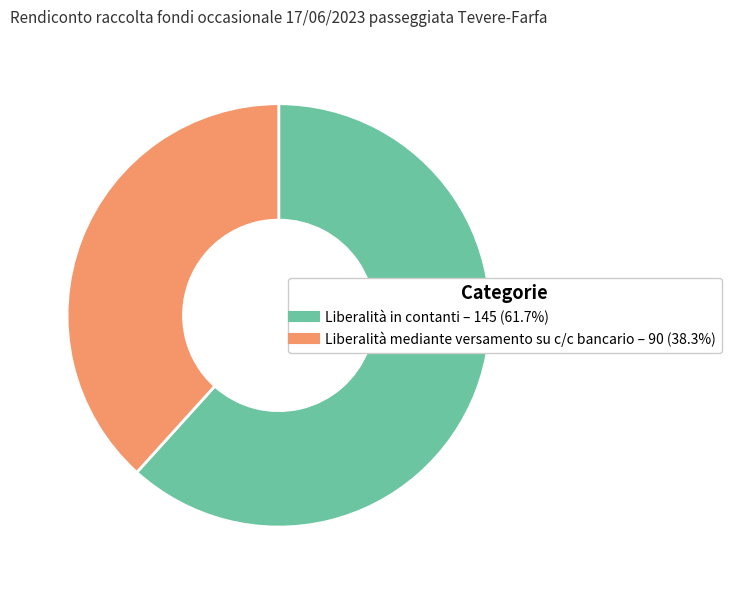

How many segments does this pie chart have?

2